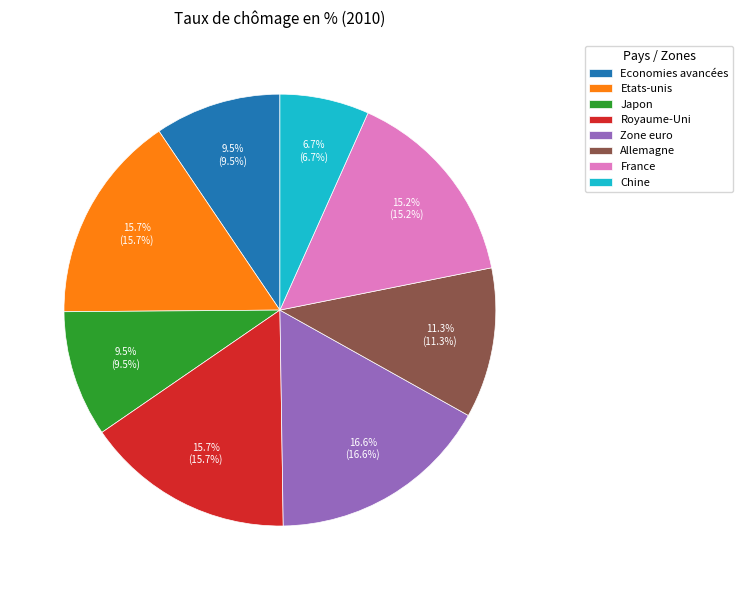

To the nearest percent, what is the difference between the largest and smallest slice percentages?

10%